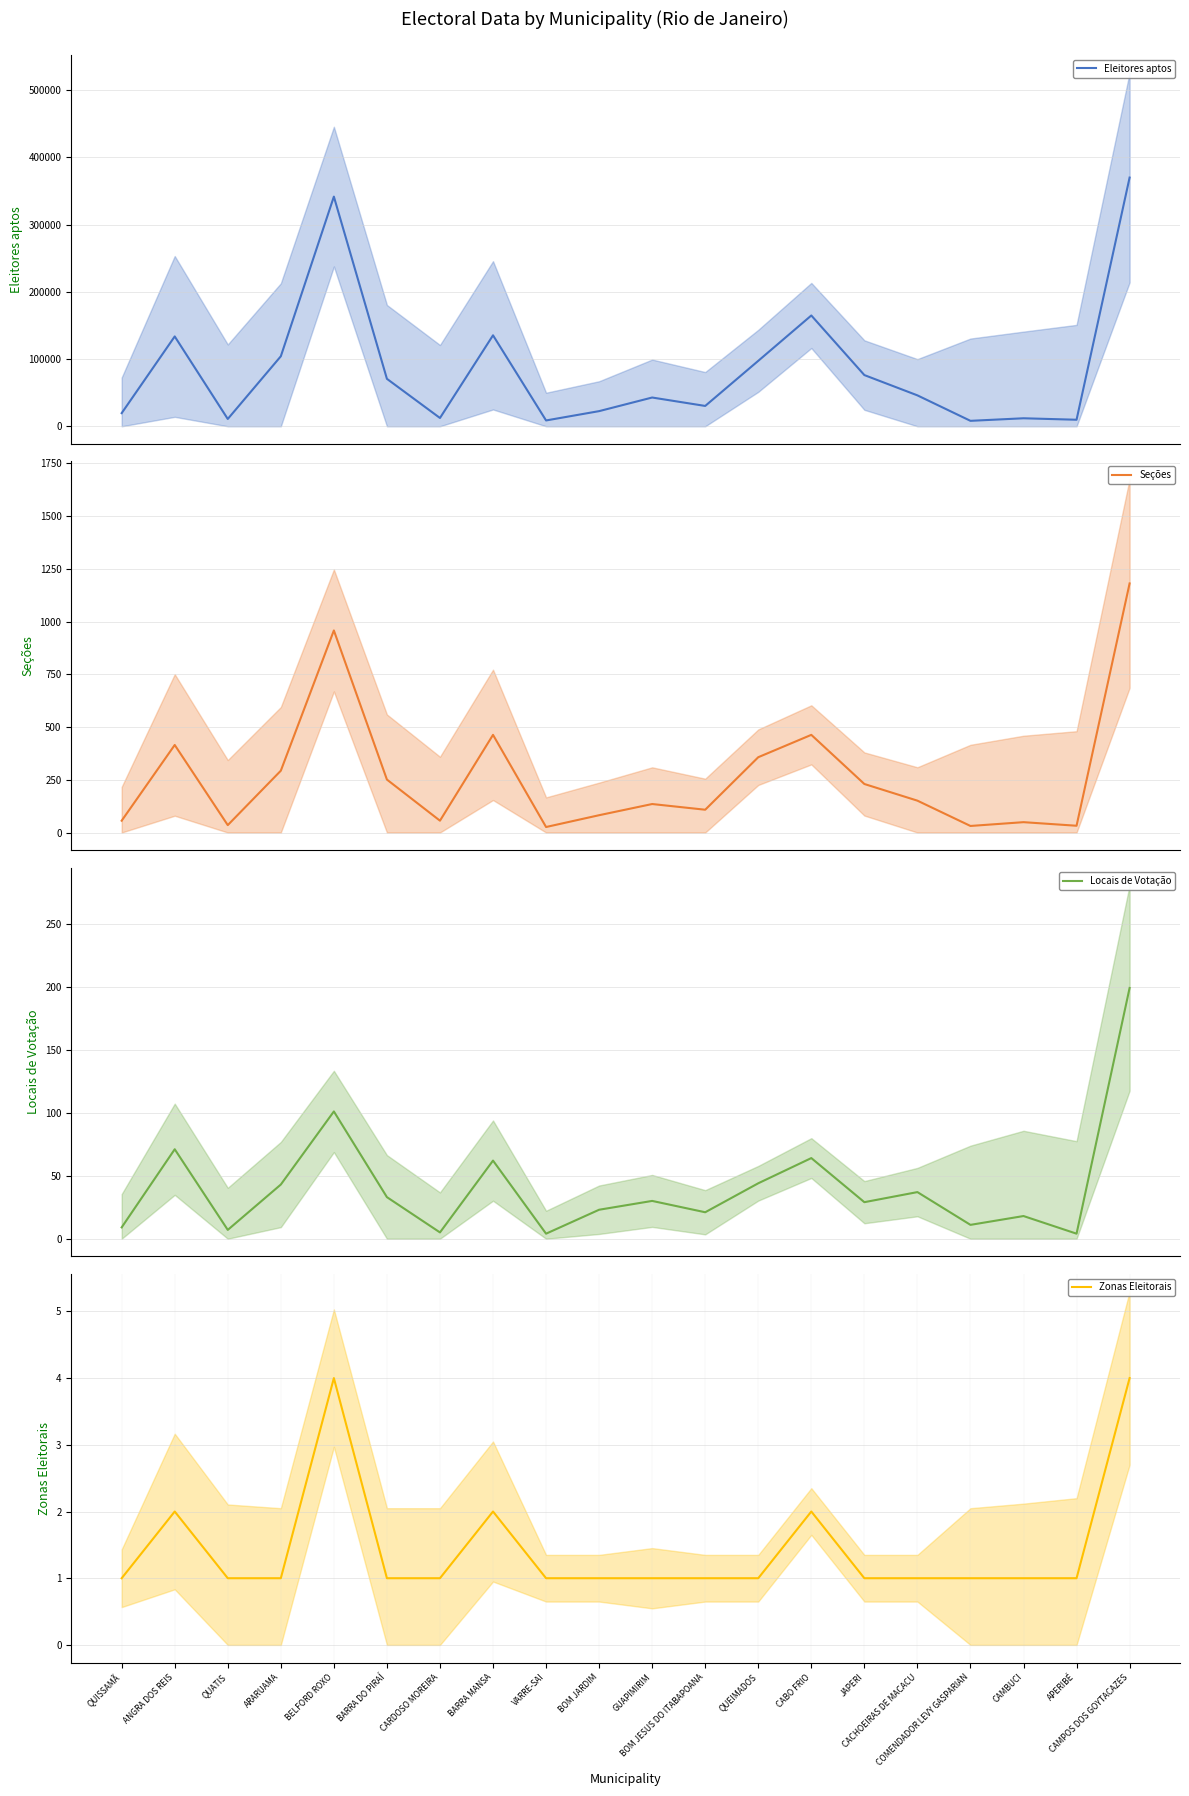

What is the label of the 8th point from the left?

BARRA MANSA